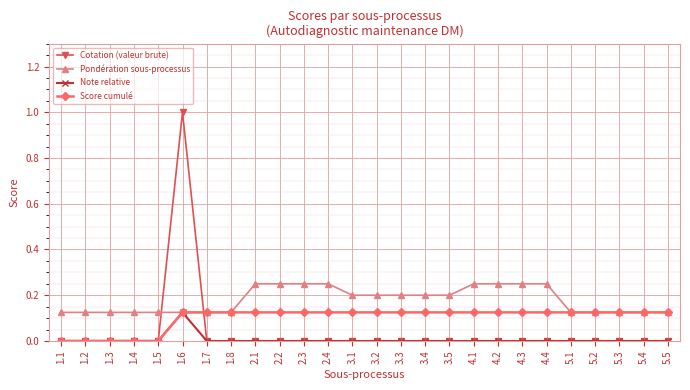

Which category has the highest value in the Cotation (valeur brute) series?

1.6